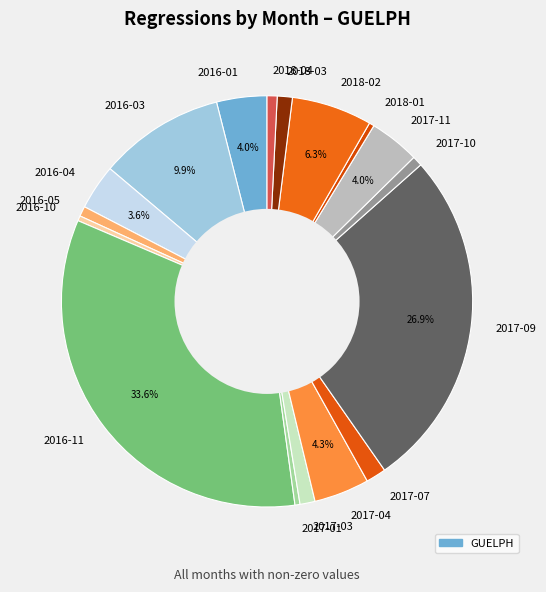

Combined, do 2016-10 and 2017-11 account for over 50%?

No